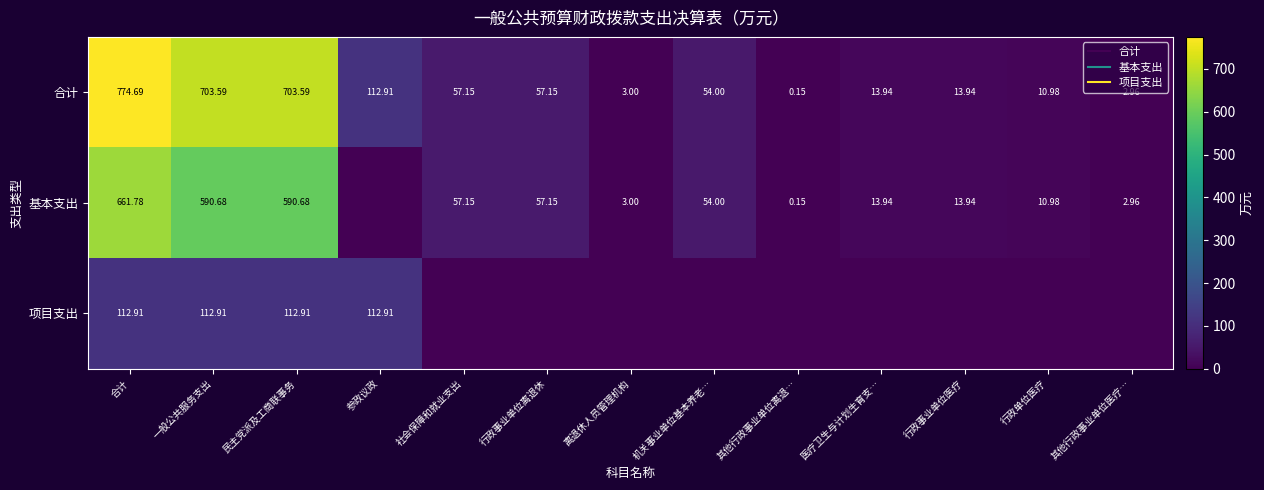

At how many categories does at least one series exceed 557?

3